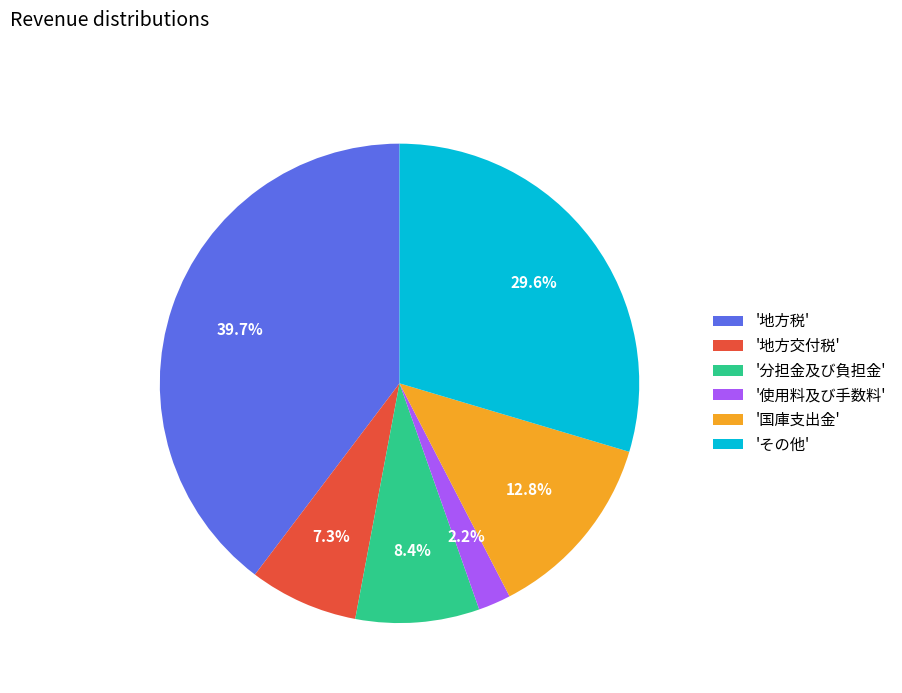

Which slice is the largest?

'地方税'